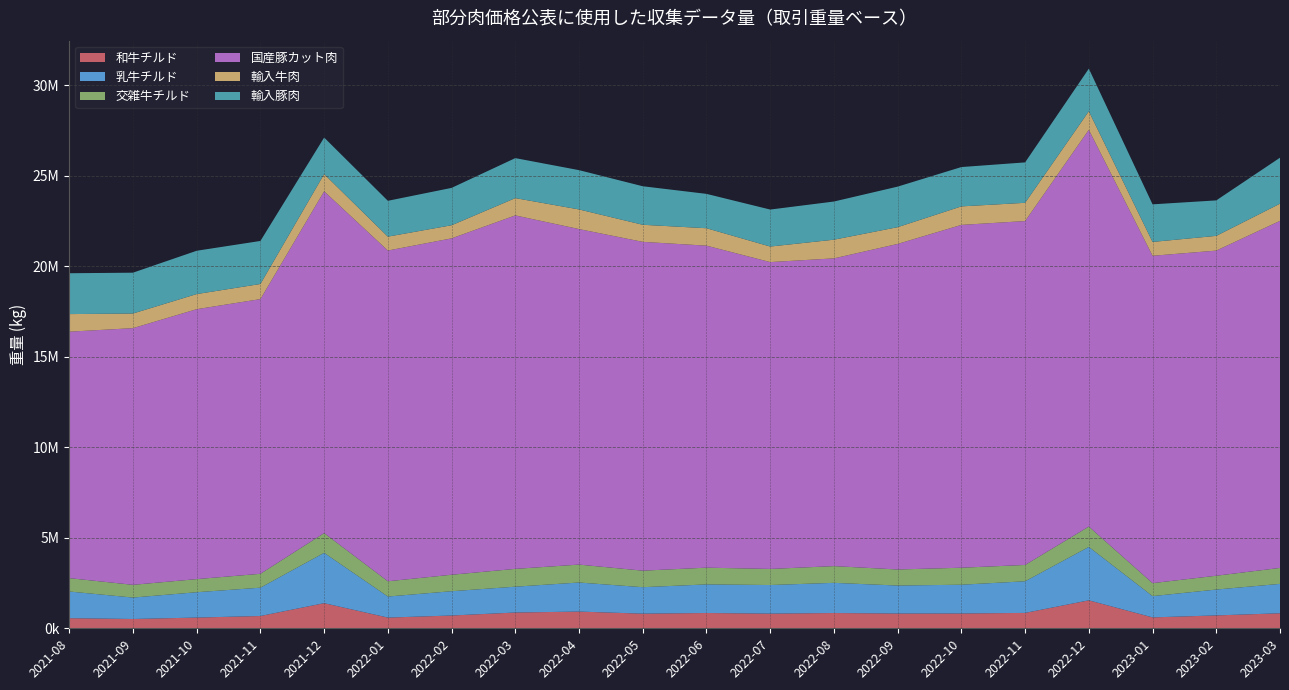

Reading left to right, extract all data points from this chart.

和牛チルド: 558648	513438	592578	678730	1387896	591366	706297	871356	923238	808682	844436	809886	843711	815640	818026	849925	1544320	602636	711285	829230
乳牛チルド: 1473229	1184631	1399762	1564640	2779601	1163164	1341942	1427231	1605556	1461831	1579527	1580082	1666872	1546213	1588785	1747031	2949901	1174535	1428390	1624323
交雑牛チルド: 738170	702500	723408	766582	1090797	842301	909461	983178	989644	912640	924663	887879	923649	886311	938642	901255	1123565	716824	763330	881463
国産豚カット肉: 13614191	14178080	14910815	15173854	18879172	18269221	18580723	19524634	18532735	18161689	17786765	16949616	16998903	17983094	18936738	18995352	21914916	18082215	17958877	19170444
輸入牛肉: 970617	808980	834919	834226	952819	767800	724289	955134	1084676	943879	962749	858988	1032097	925254	1022278	1008478	1026302	765111	814312	949762
輸入豚肉: 2256485	2254743	2392235	2377501	2015674	1979003	2063402	2209002	2169888	2127514	1897427	2042943	2107602	2239614	2172433	2232473	2353425	2075657	1959457	2538529